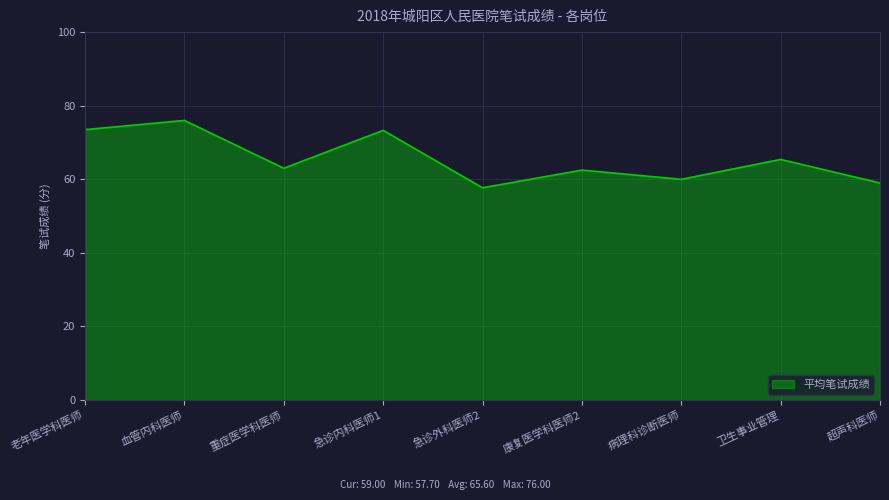

What is the ratio of the value at 病理科诊断医师 to the value at 血管内科医师?

0.8